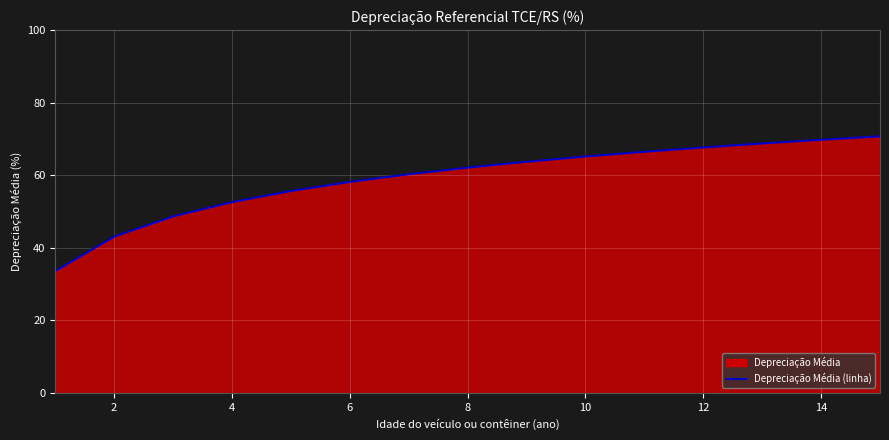

What is the difference between the second highest and minimum values?

36.2